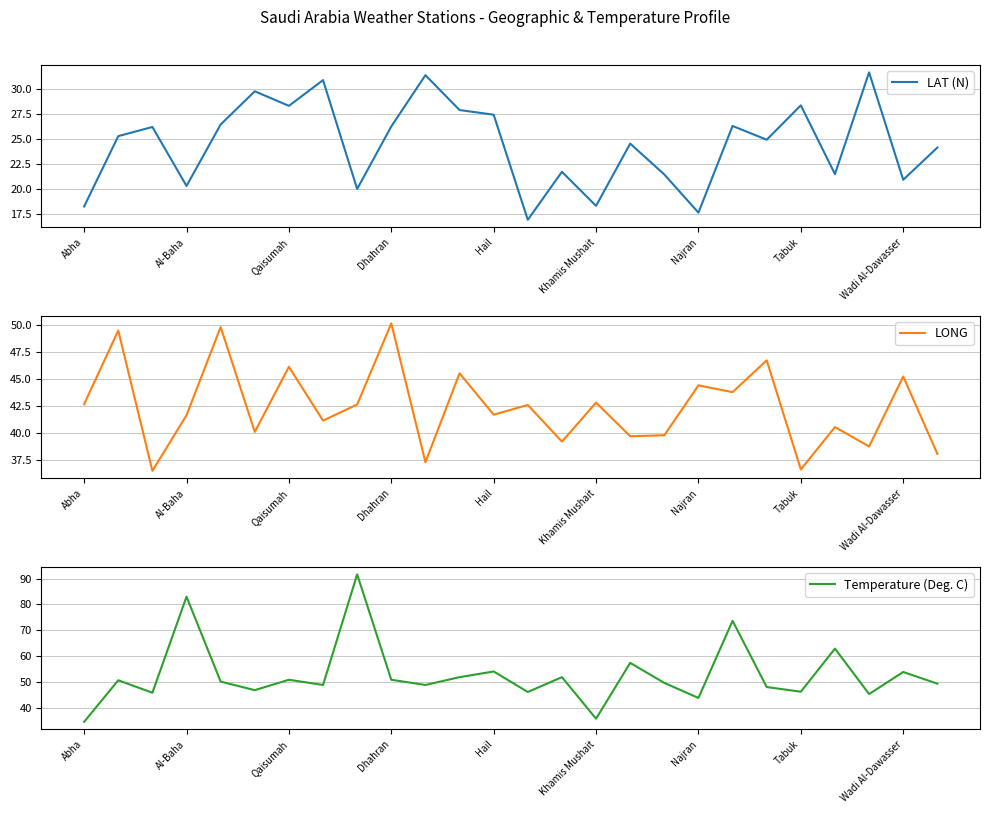

True or false: Temperature (Deg. C) and LONG intersect in this chart.

True